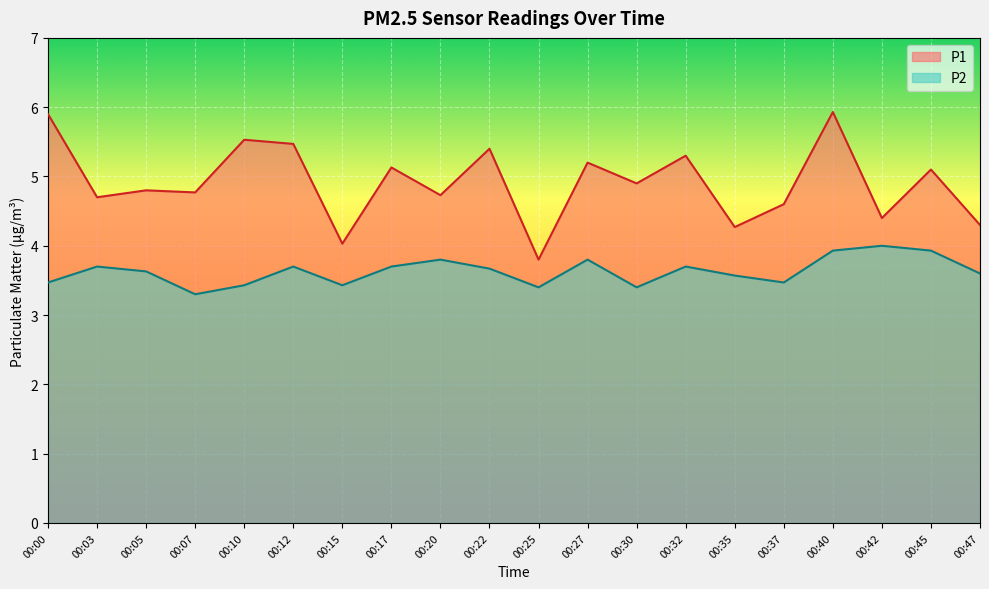

At which label does P2 reach its minimum?

00:07